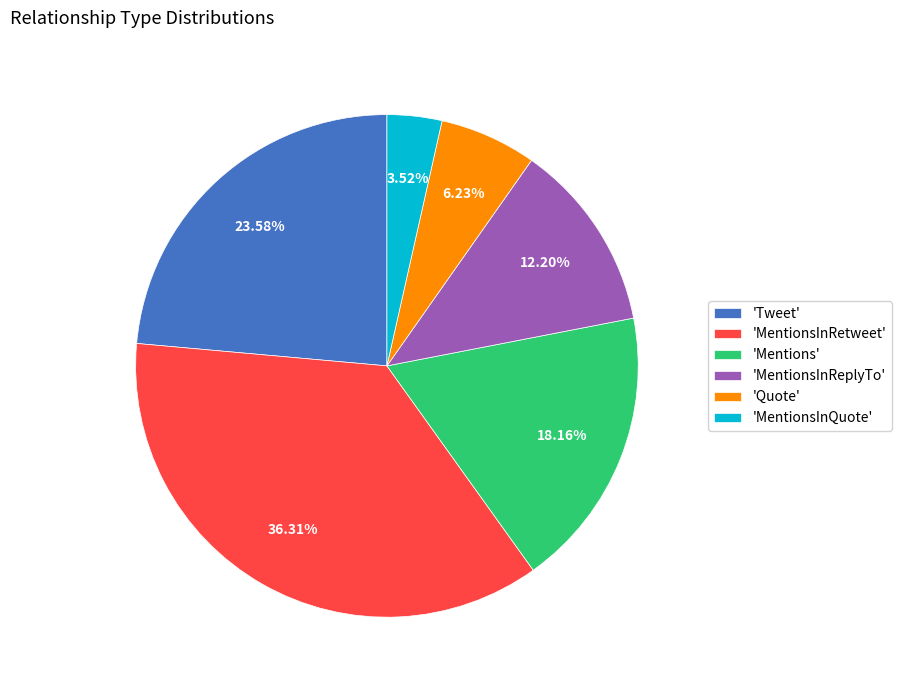

Between 'Tweet' and 'MentionsInRetweet', which is larger?

'MentionsInRetweet'